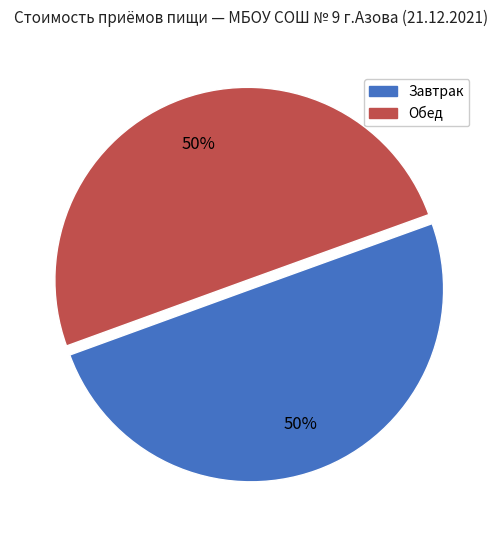

Combined, do Завтрак and Обед account for over 50%?

Yes